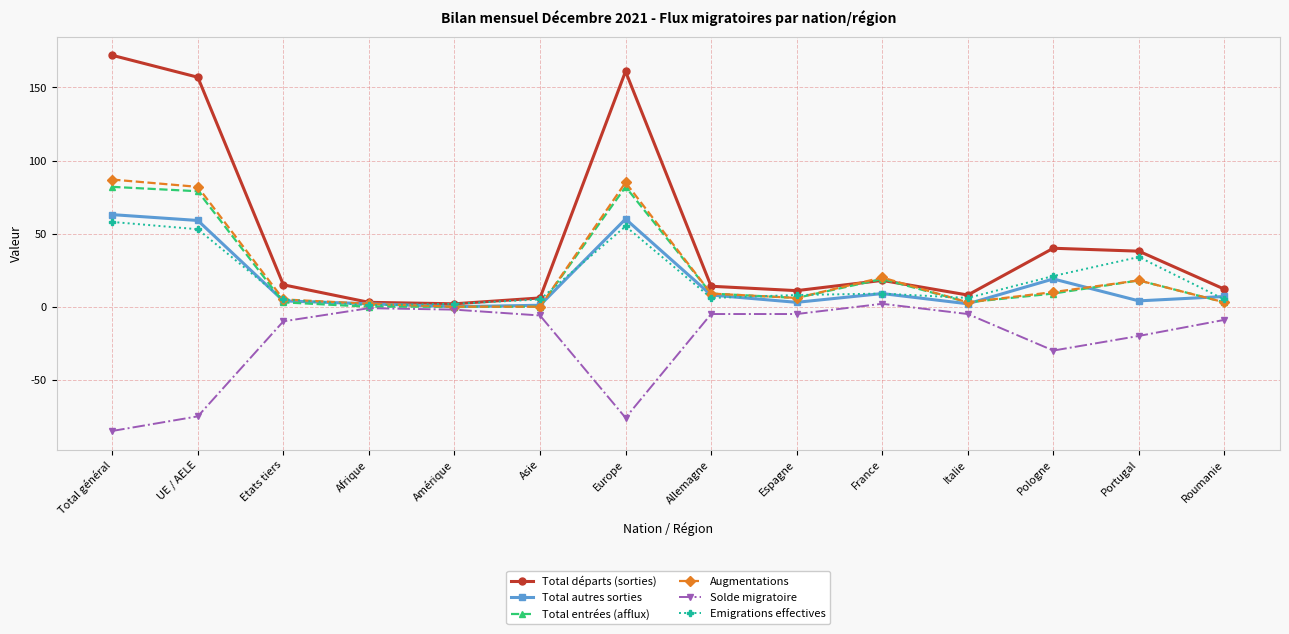

What is the highest value of the Total autres sorties series?

63